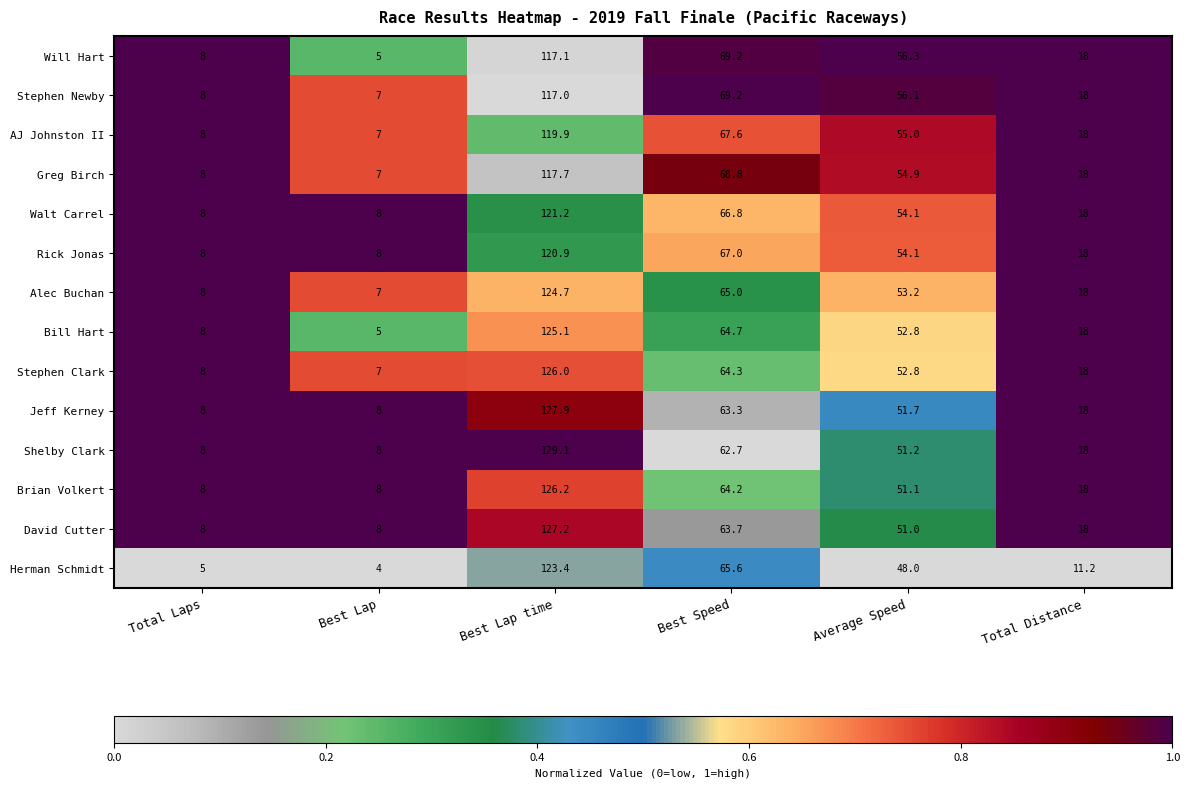

The Walt Carrel series shows 8.0 at Total Laps. True or false?

True